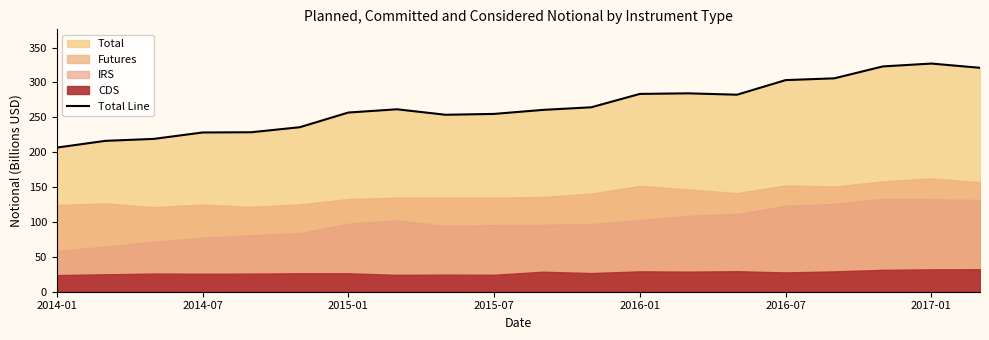

What position from the right is 10?

10